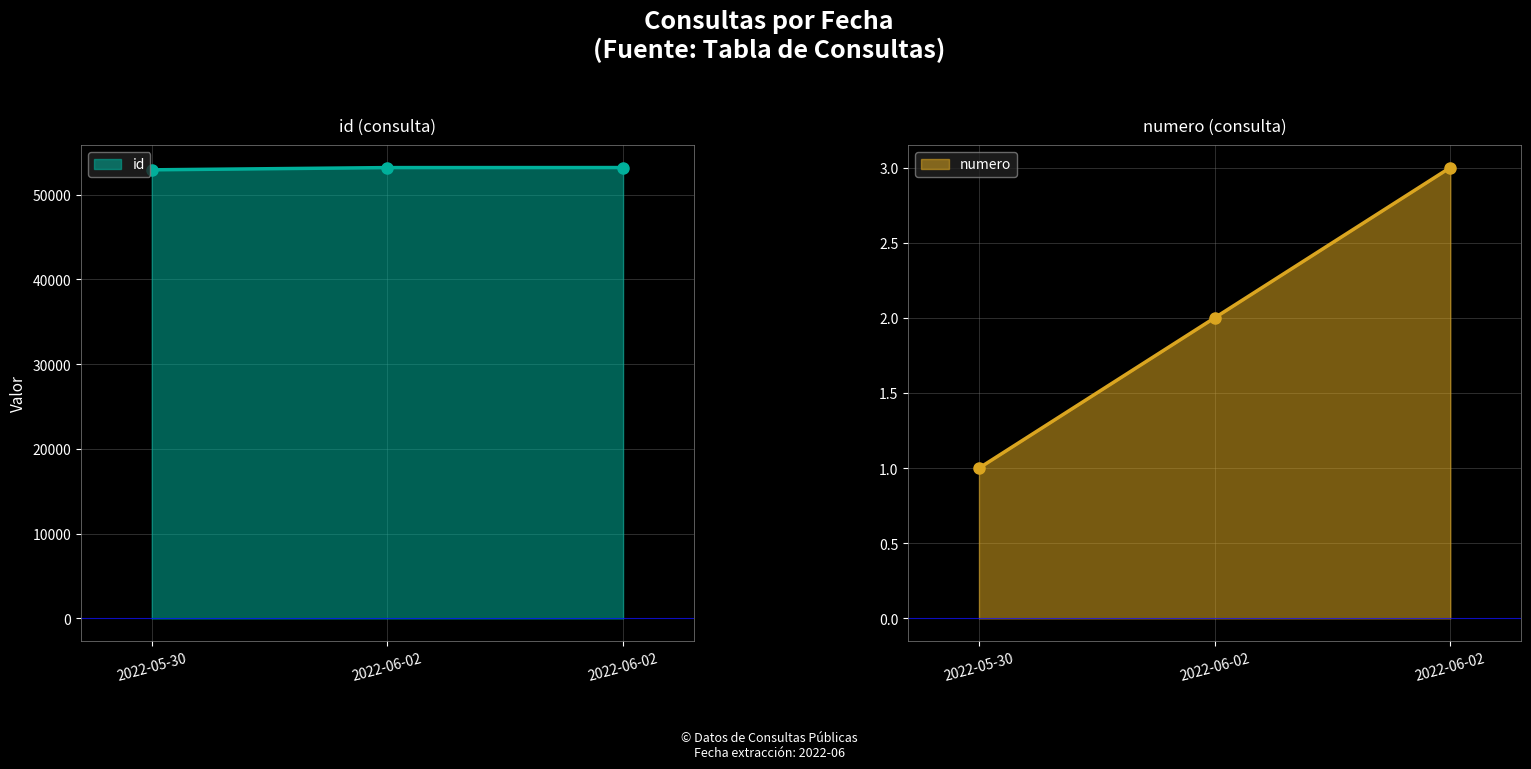

What is the difference between the id values at 2022-06-02 and 2022-05-30?

264